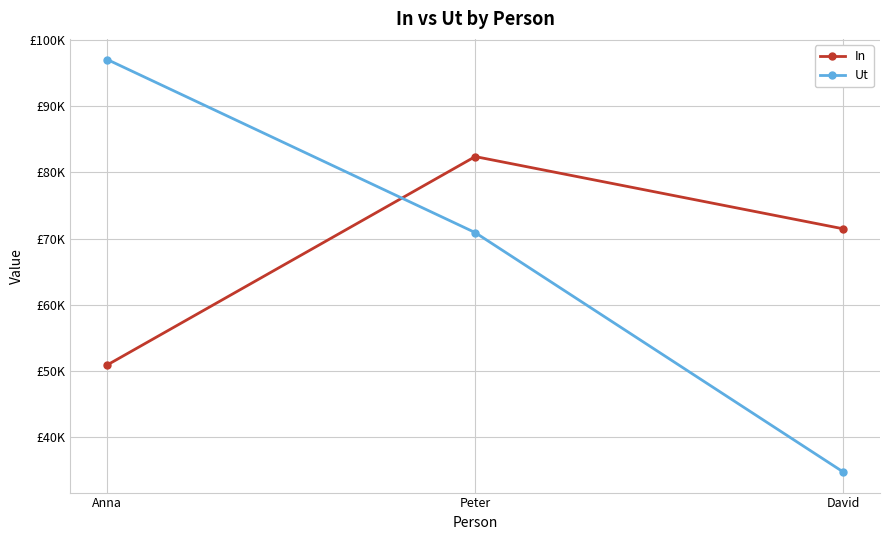

Rank the series at Peter from highest to lowest value.

In, Ut